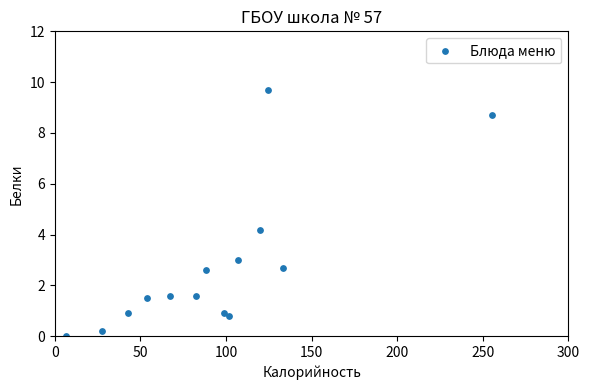

What Y value in the scatter plot is closest to 4?

4.2